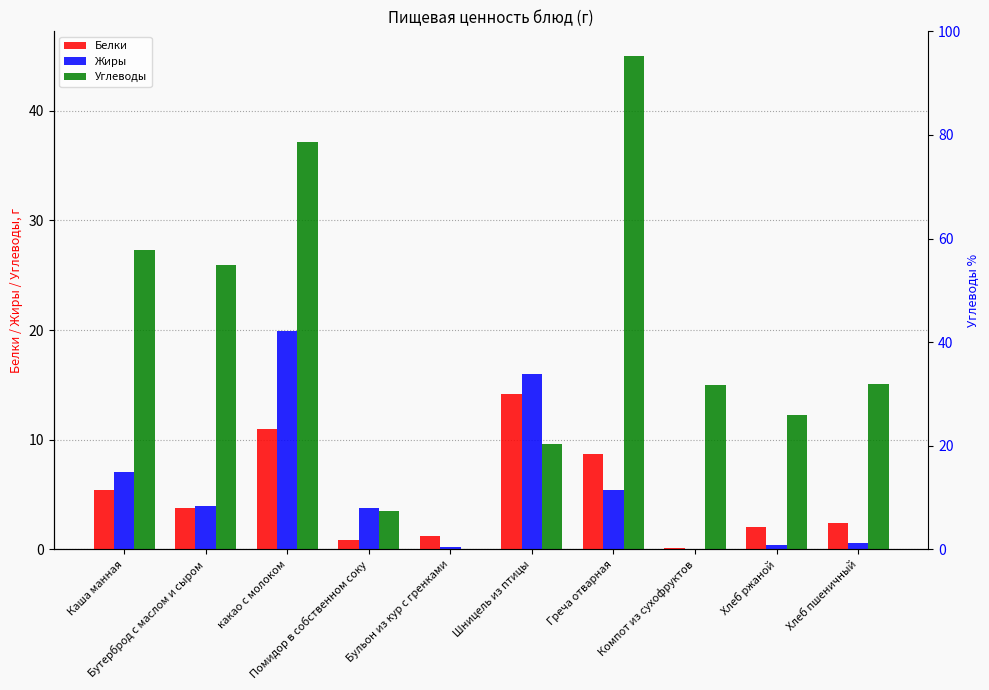

How many data points does each series have?

10